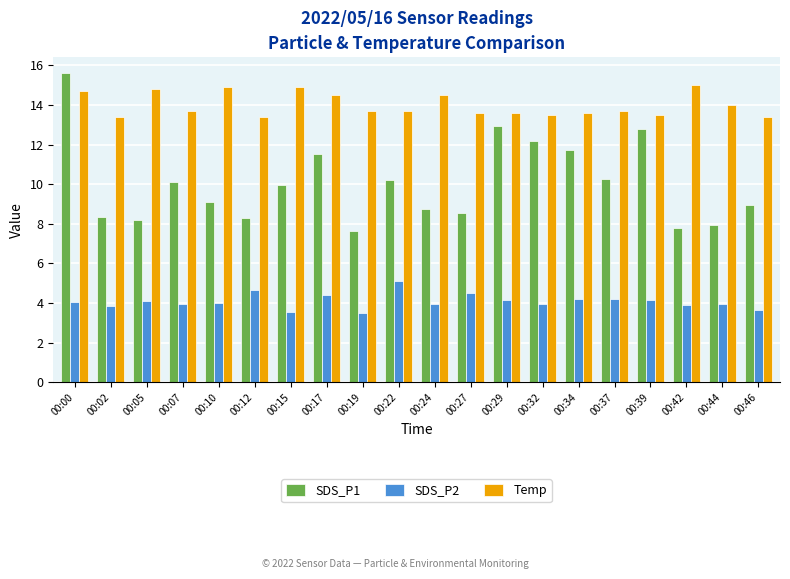

At 00:32, list the series in order from smallest to largest.

SDS_P2, SDS_P1, Temp